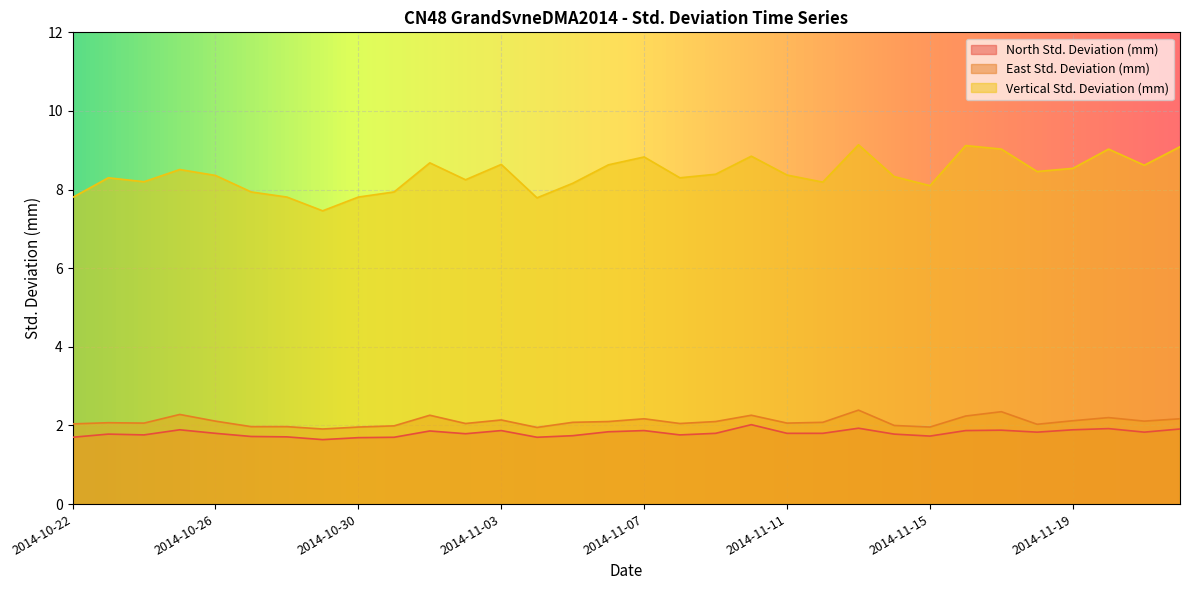

What is the maximum value shown in the chart?

9.1